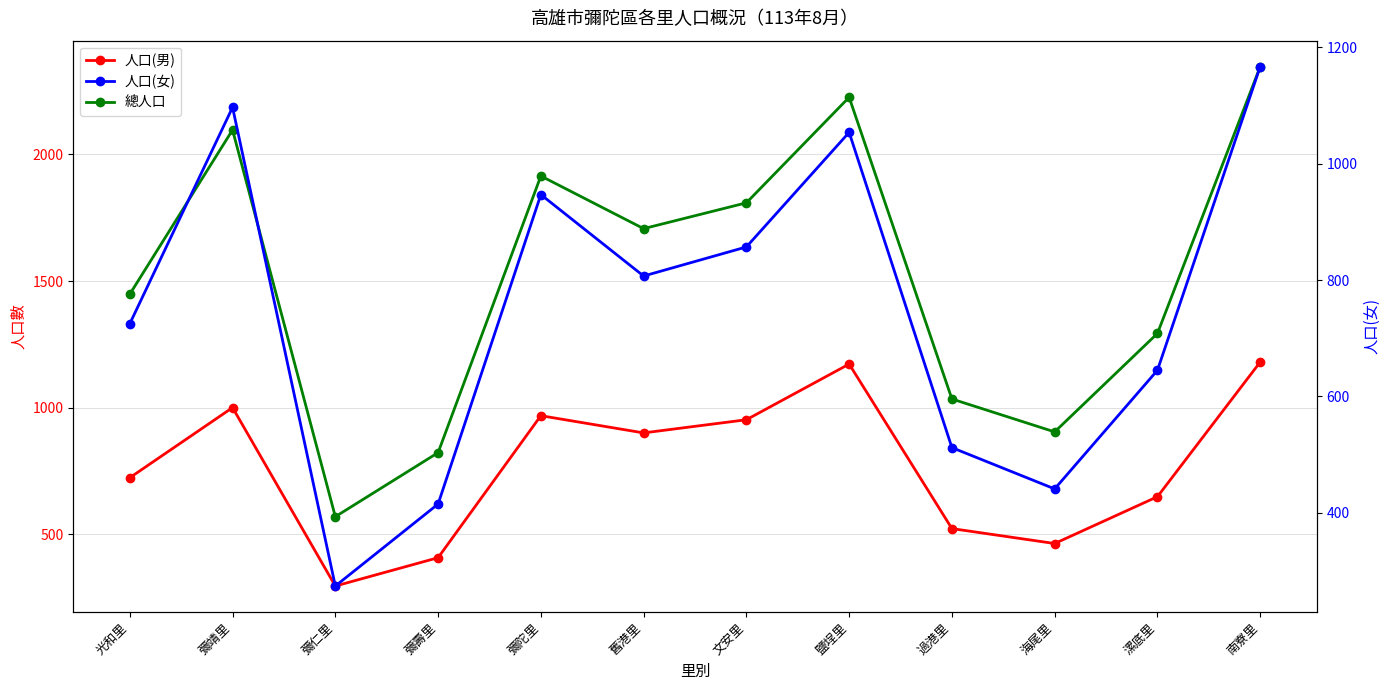

Where is 總人口 nearest to the value 1458?

光和里